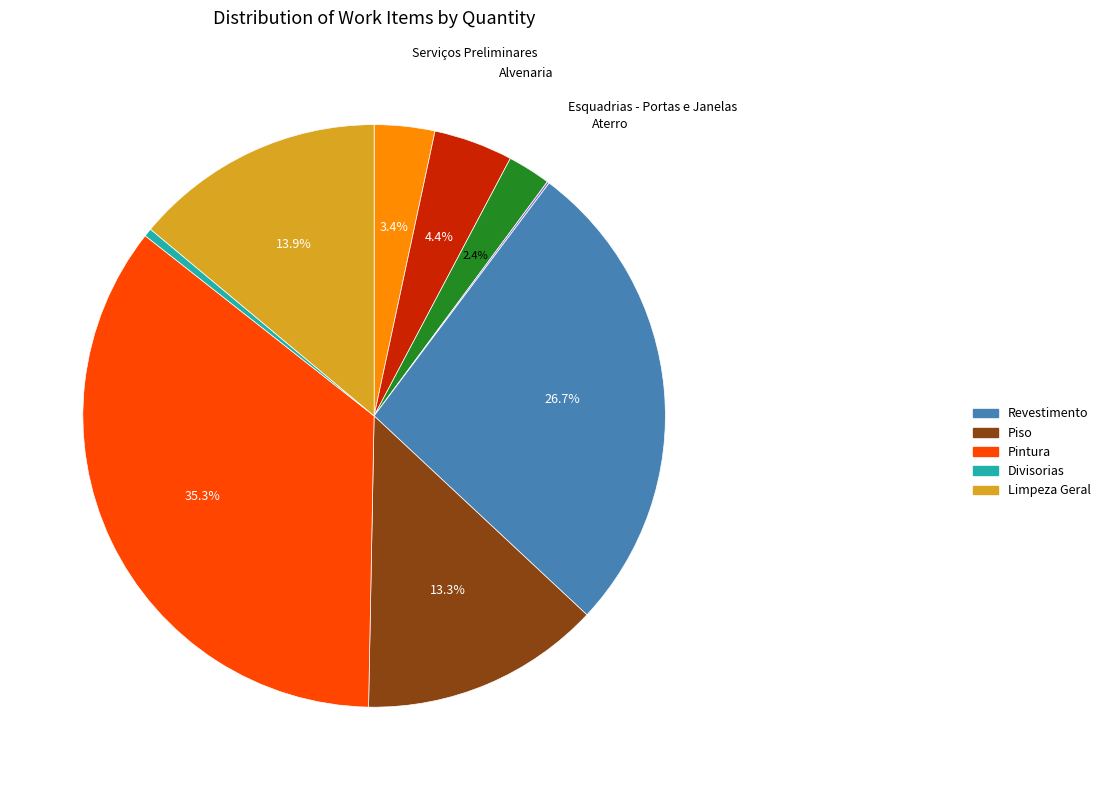

Is there a majority slice in this chart?

No